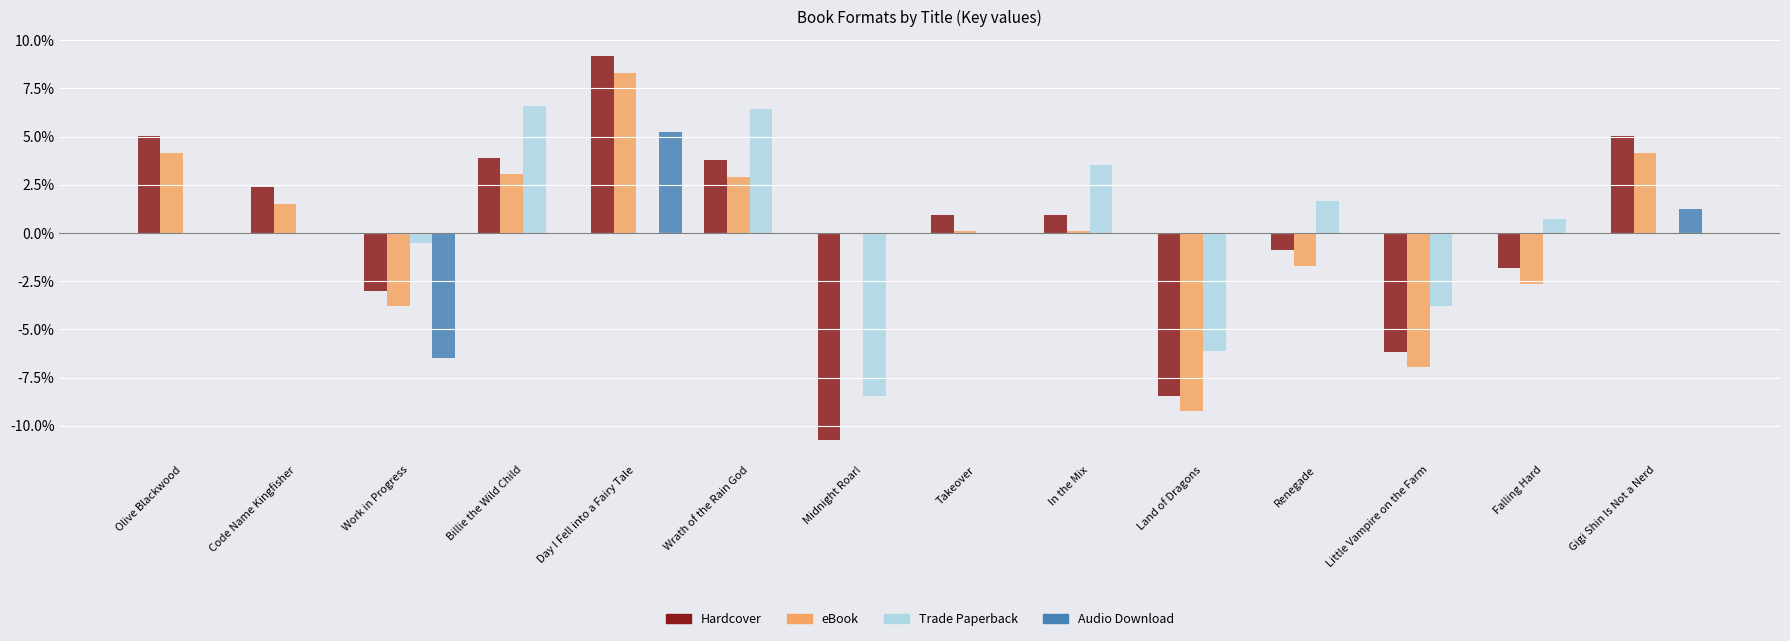

Which series changed the most between Renegade and Little Vampire on the Farm?

Trade Paperback